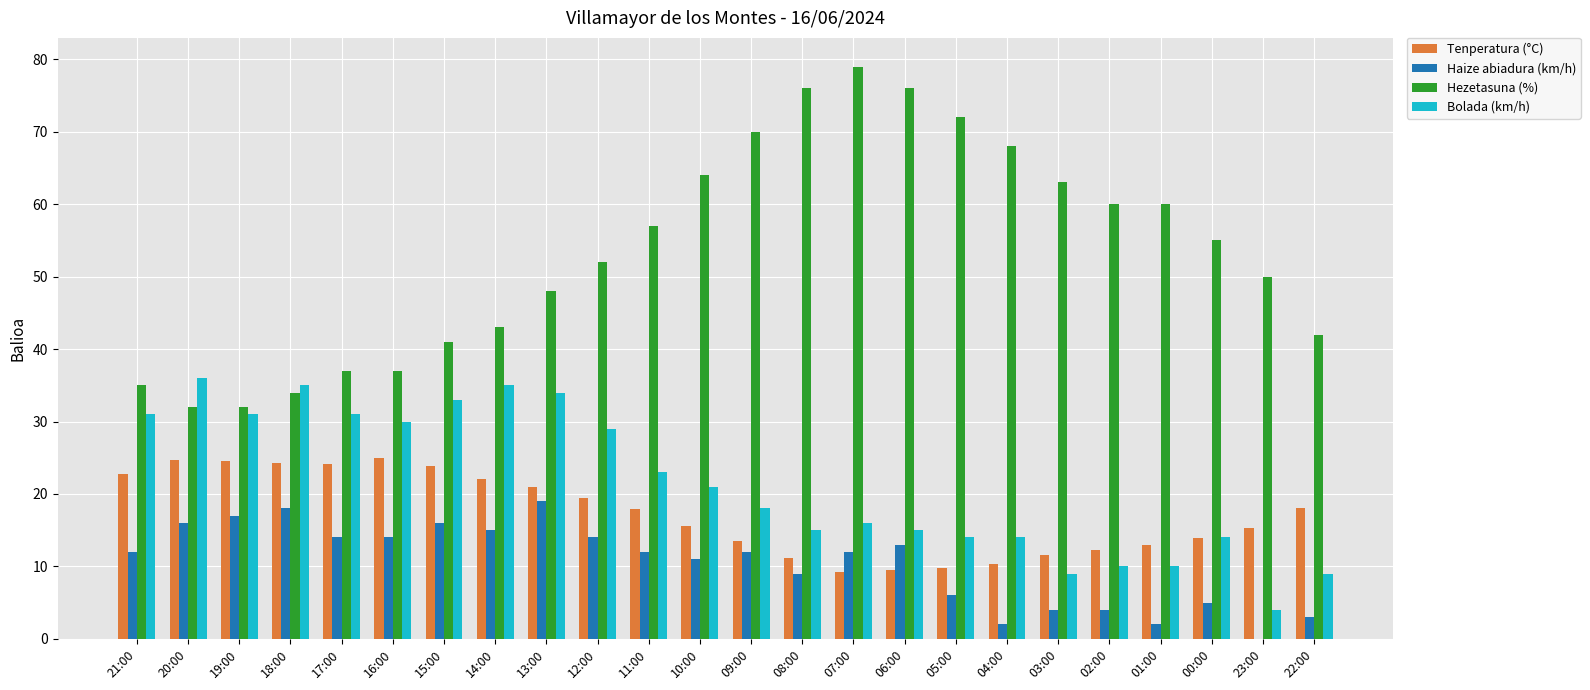

Which series changed the most between 14:00 and 07:00?

Hezetasuna (%)